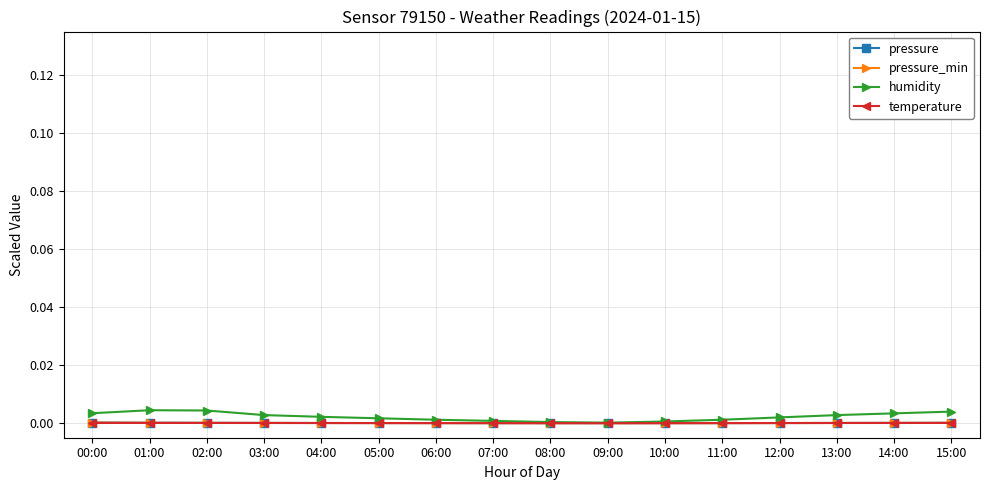

Which series has the largest range (max minus min)?

humidity